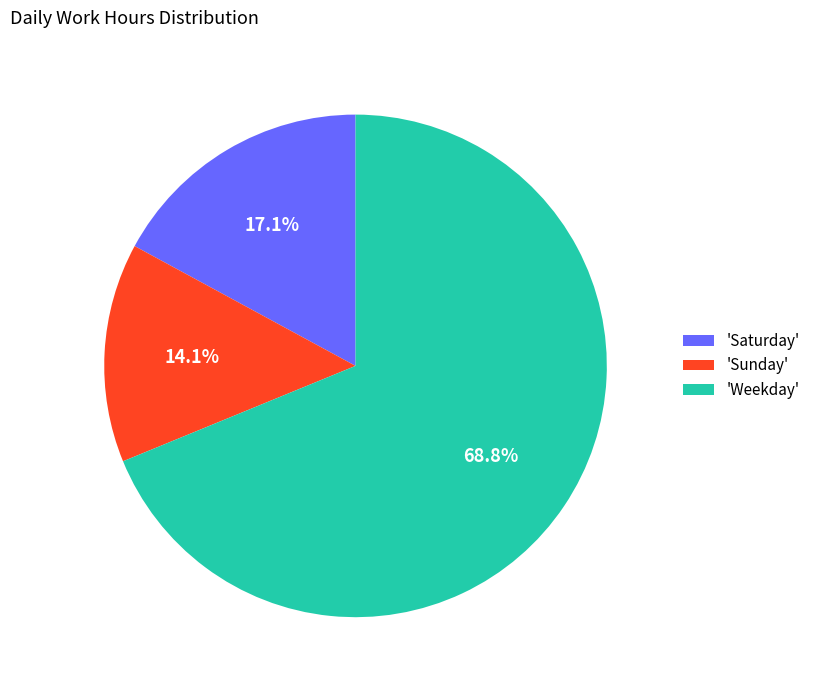

What is the ratio of the value at 'Saturday' to the value at 'Sunday'?

1.2